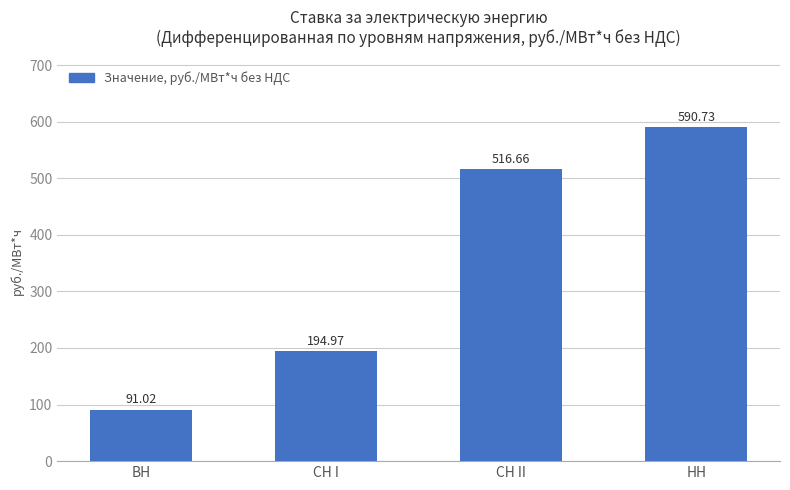

Which label corresponds to the largest value in the chart?

НН